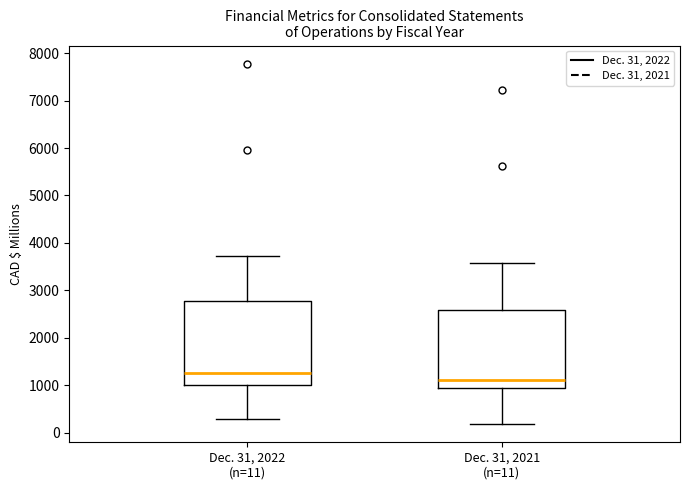

Reading left to right, transcribe this box plot: for each box, give where its median line is, the range the box spans, and where its two whiskers end, as read against the y-axis. The values are not printed on the chart, so give them approximately, as read against the axis.

Dec. 31, 2022 (n=11): median 1300, box 1000 to 2800, whiskers 300 to 3700
Dec. 31, 2021 (n=11): median 1100, box 900 to 2600, whiskers 200 to 3600